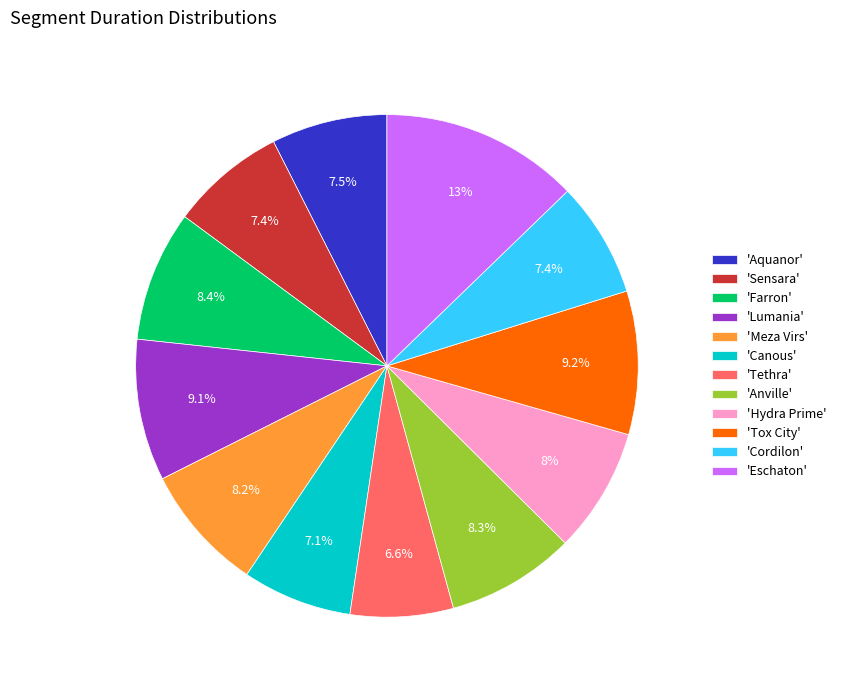

Count the number of slices in the pie.

12